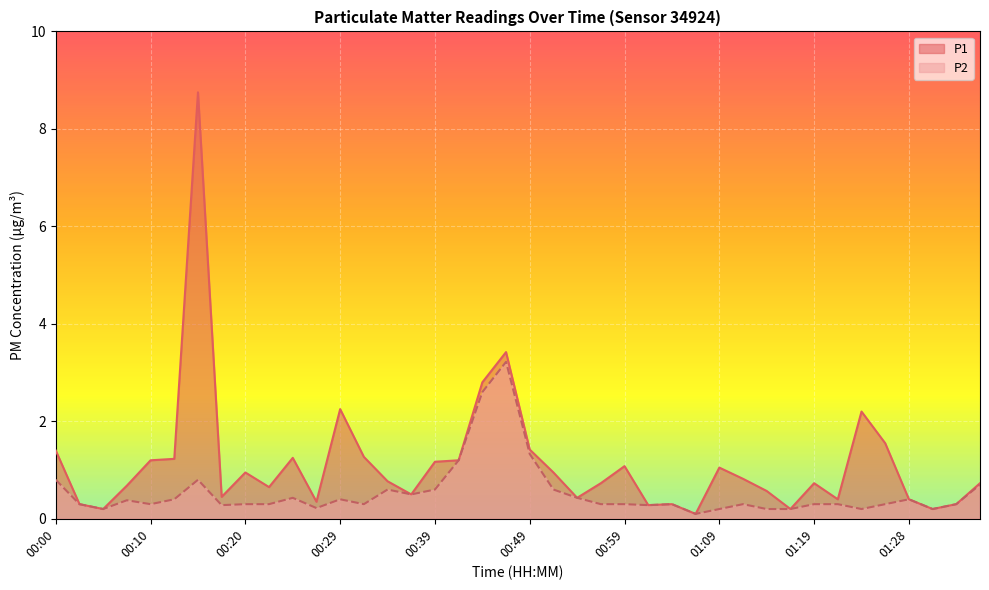

True or false: P2 and P1 cross at least once.

False